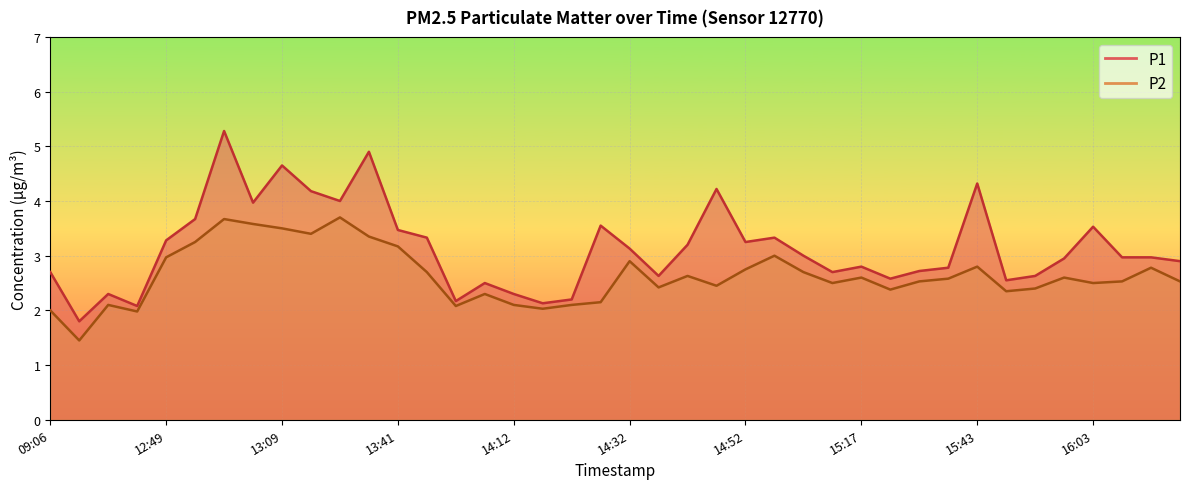

Reading right to left, transcribe all the data shown in this chart.

P1: 16:18=2.9	16:13=3.0	16:08=3.0	16:03=3.5	15:58=3.0	15:53=2.6	15:48=2.5	15:43=4.3	15:38=2.8	15:28=2.7	15:22=2.6	15:17=2.8	15:12=2.7	15:02=3.0	14:57=3.3	14:52=3.2	14:47=4.2	14:42=3.2	14:37=2.6	14:32=3.1	14:27=3.5	14:22=2.2	14:17=2.1	14:12=2.3	14:02=2.5	13:57=2.2	13:51=3.3	13:41=3.5	13:36=4.9	13:25=4.0	13:15=4.2	13:09=4.7	13:04=4.0	12:59=5.3	12:54=3.7	12:49=3.3	12:12=2.1	11:56=2.3	09:32=1.8	09:06=2.7
P2: 16:18=2.5	16:13=2.8	16:08=2.5	16:03=2.5	15:58=2.6	15:53=2.4	15:48=2.4	15:43=2.8	15:38=2.6	15:28=2.5	15:22=2.4	15:17=2.6	15:12=2.5	15:02=2.7	14:57=3.0	14:52=2.8	14:47=2.5	14:42=2.6	14:37=2.4	14:32=2.9	14:27=2.1	14:22=2.1	14:17=2.0	14:12=2.1	14:02=2.3	13:57=2.1	13:51=2.7	13:41=3.2	13:36=3.4	13:25=3.7	13:15=3.4	13:09=3.5	13:04=3.6	12:59=3.7	12:54=3.2	12:49=3.0	12:12=2.0	11:56=2.1	09:32=1.4	09:06=2.0